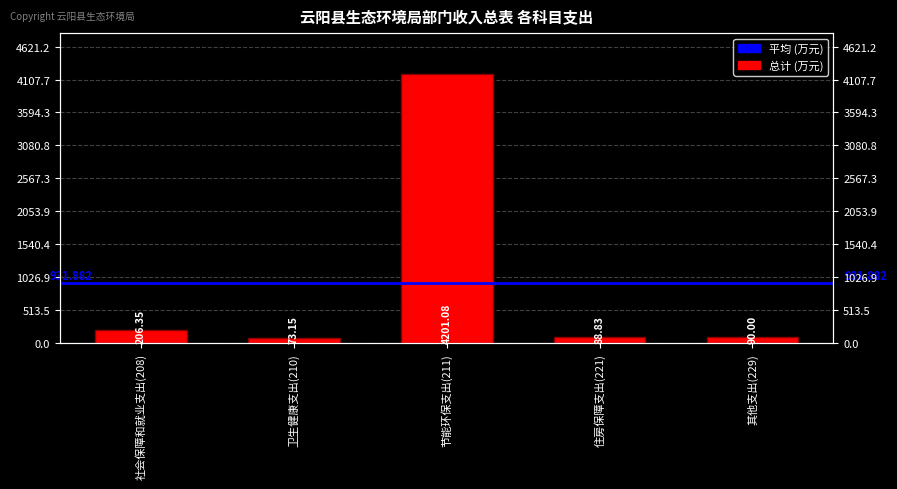

How many values exceed 90?

2